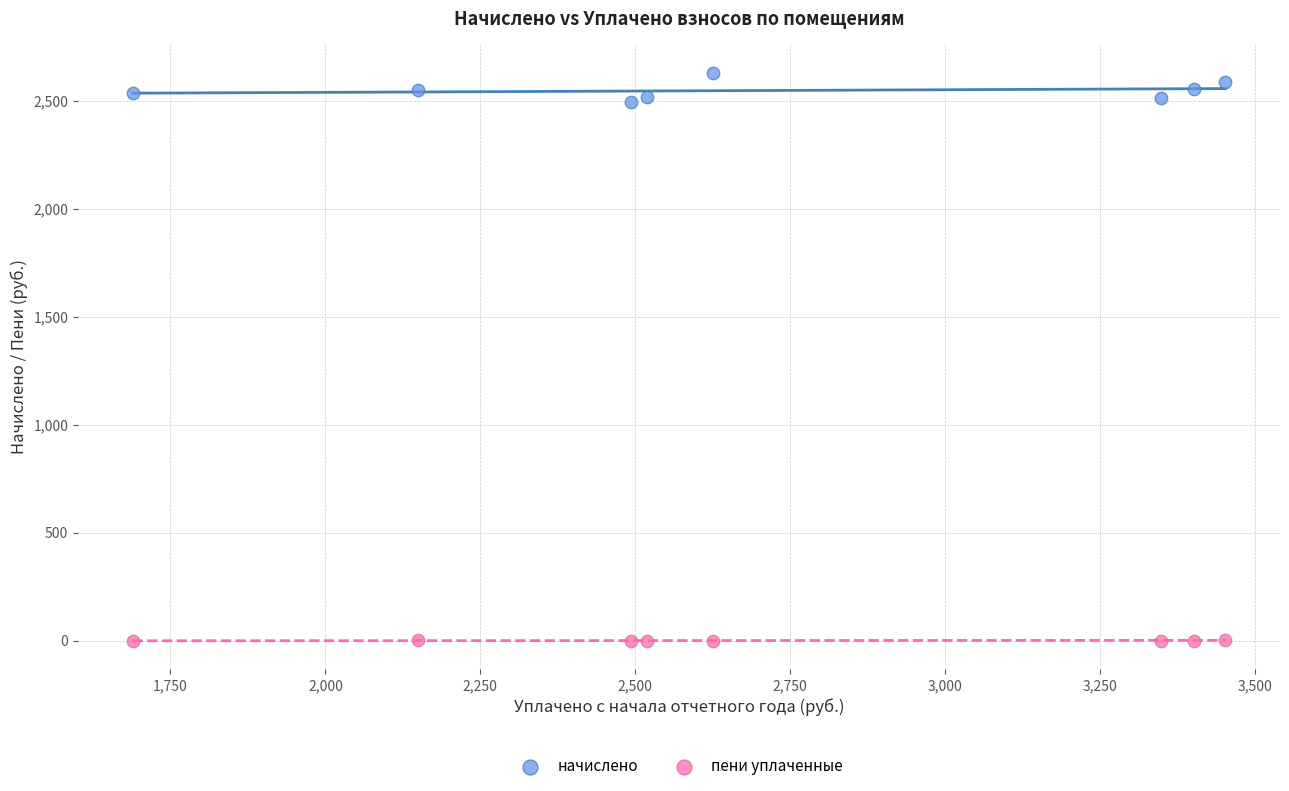

Across all data points, what is the range of Y values (max minus min)?

2628.5